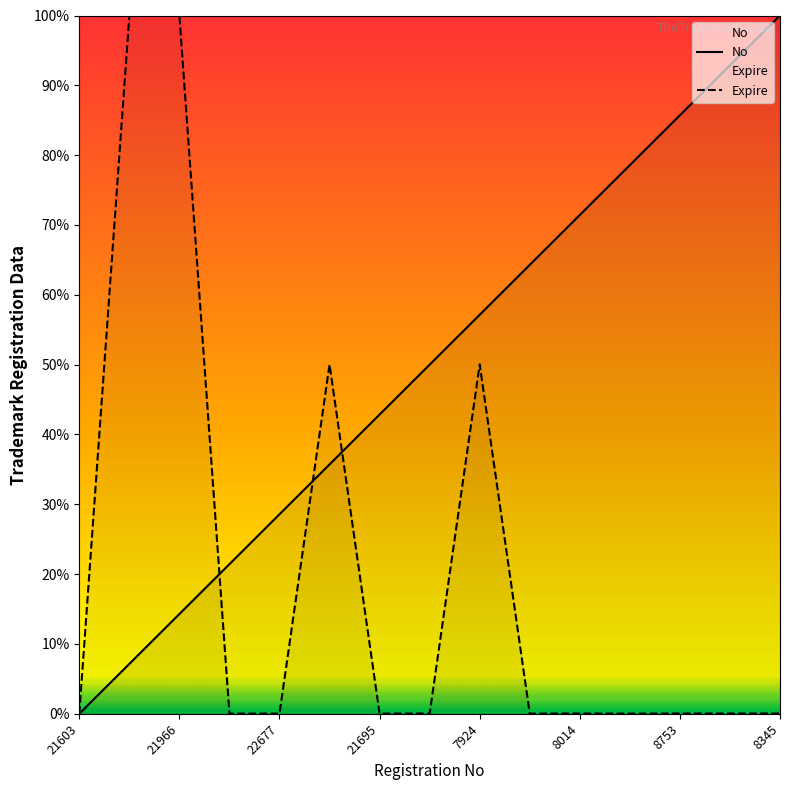

Rank the series at 21695 from lowest to highest value.

Expire, No